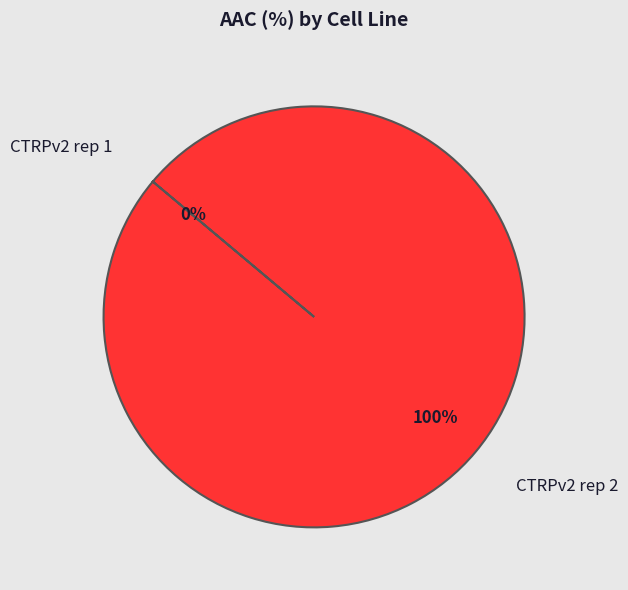

Which category has the smallest portion of the pie?

CTRPv2 rep 1